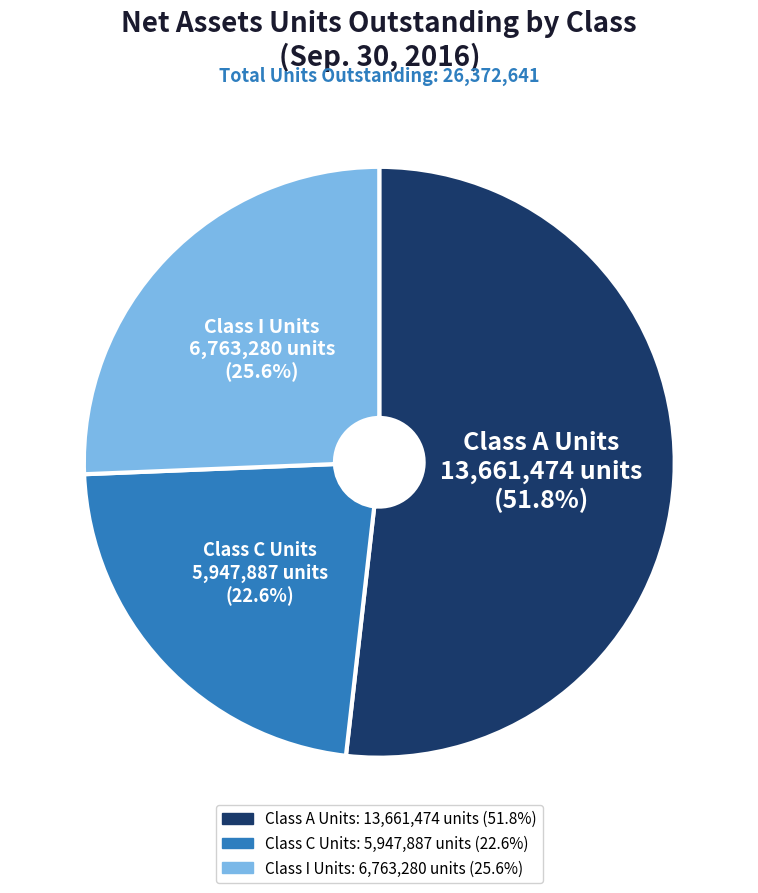

What is the smallest slice in the pie chart?

Class C Units